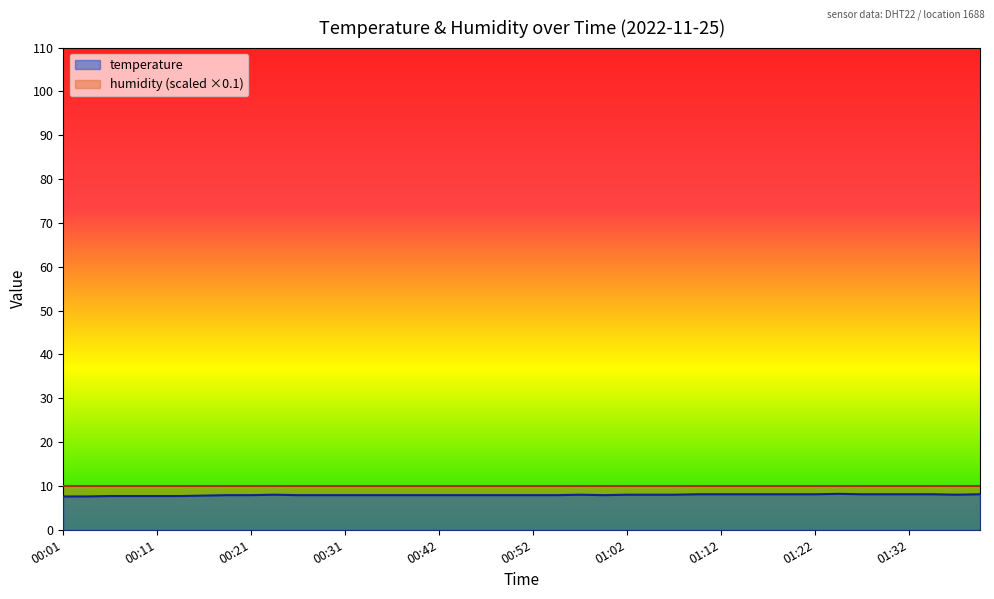

Which label corresponds to the smallest value in the chart?

00:01